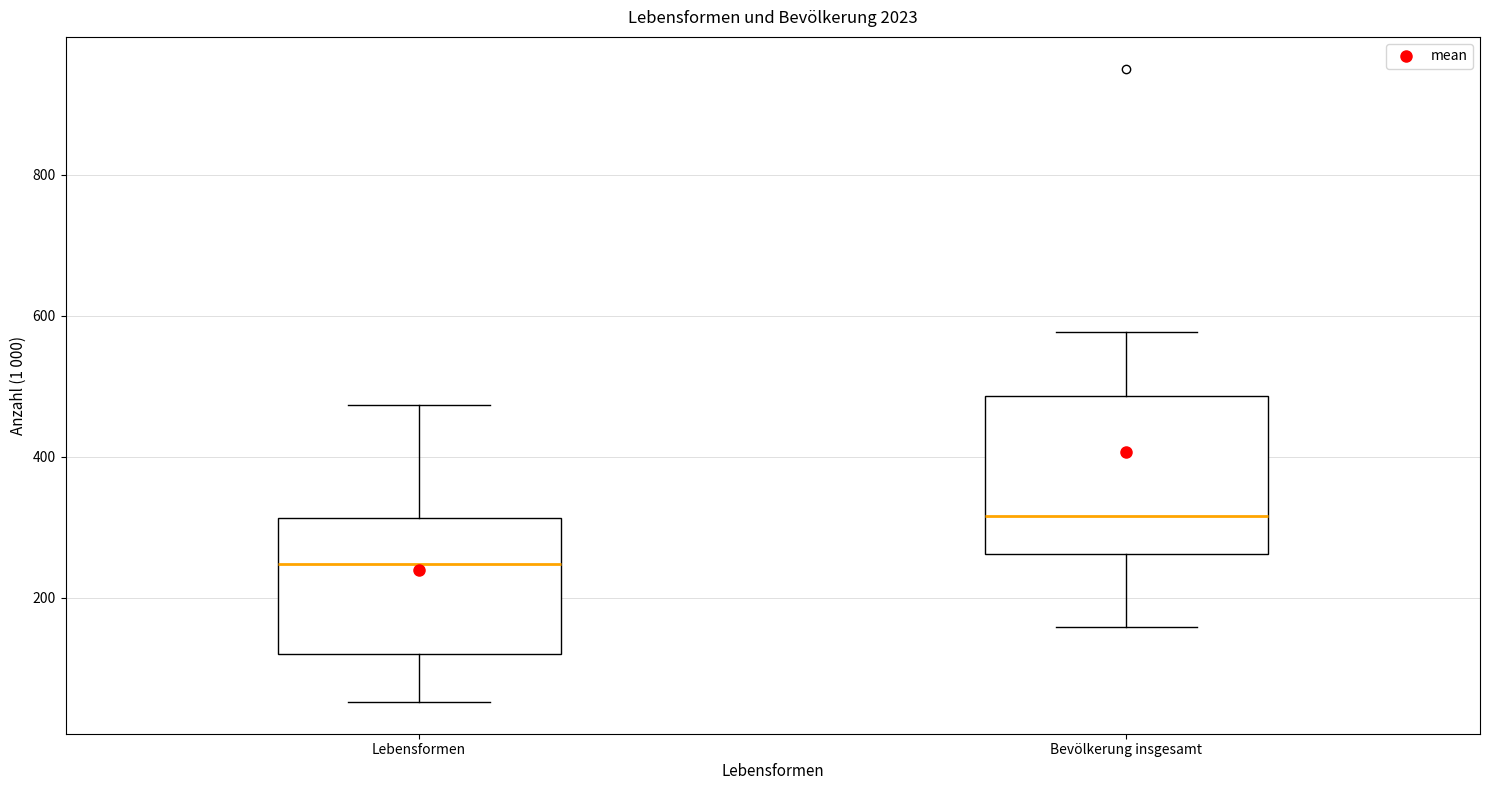

Reading left to right, read every box against the y-axis: the position of its median line, the range the box covers, and the ends of its whiskers. The values are not printed on the chart, so give them approximately, as read against the axis.

Lebensformen: median 240, box 120 to 320, whiskers 60 to 480
Bevölkerung insgesamt: median 320, box 260 to 480, whiskers 160 to 580